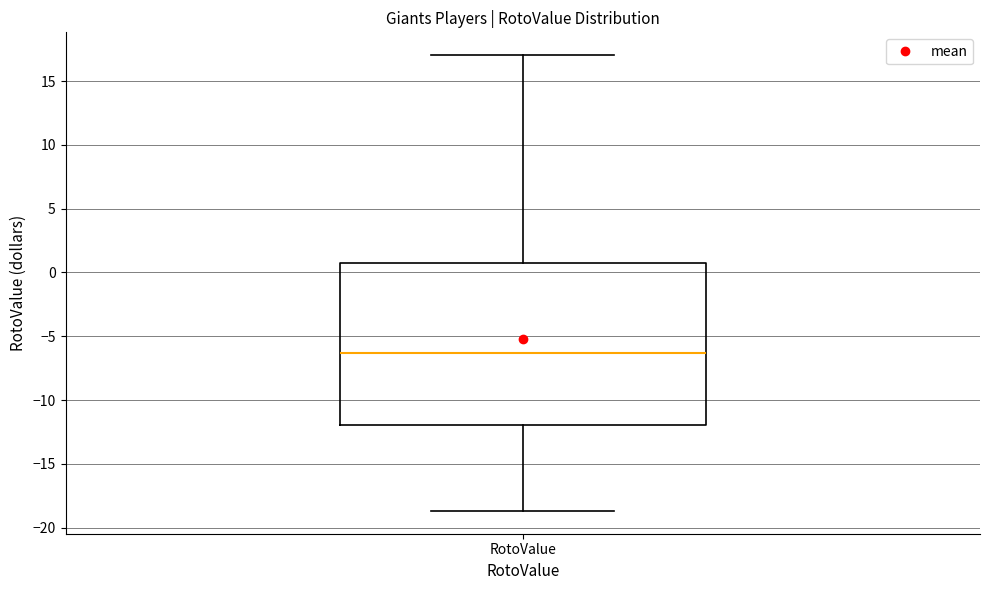

Read this box plot against the y-axis: the position of the median line, the range covered by the box, and the ends of both whiskers. The values are not printed on the chart, so give them approximately, as read against the axis.

median -6.5, box -12.0 to 0.5, whiskers -18.5 to 17.0